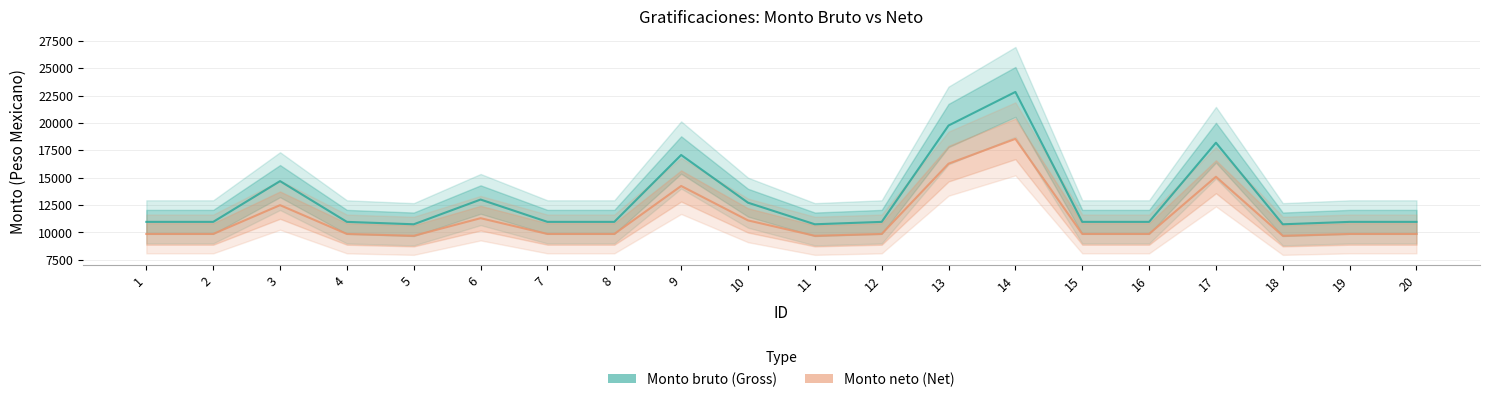

Rank the series by their average value, from lowest to highest.

Monto neto (Net), Monto bruto (Gross)